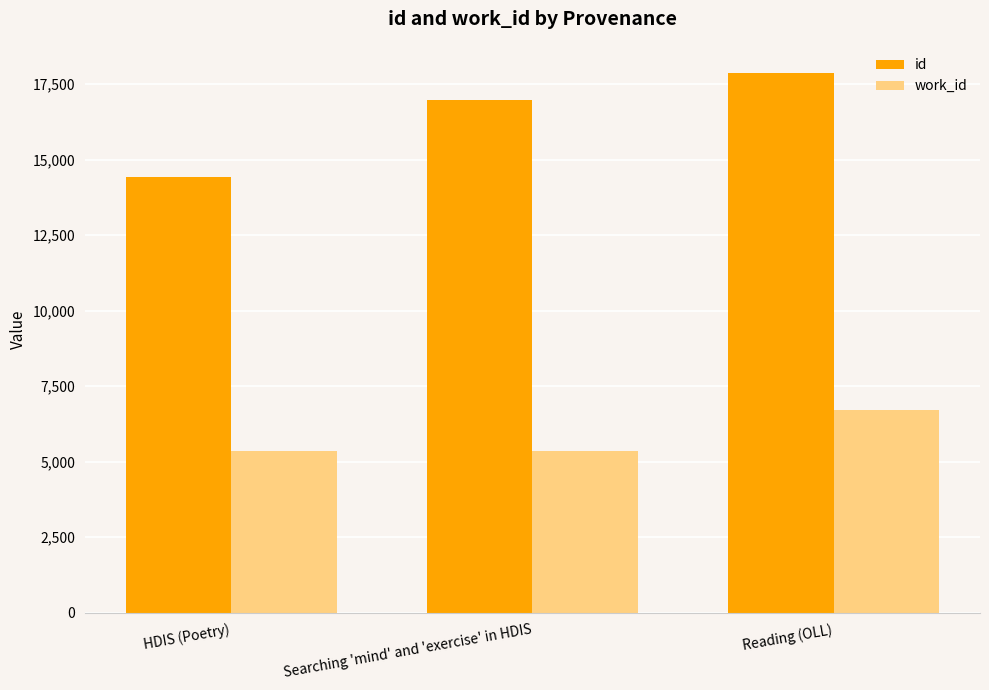

What value does the work_id series have at Searching 'mind' and 'exercise' in HDIS?

5366